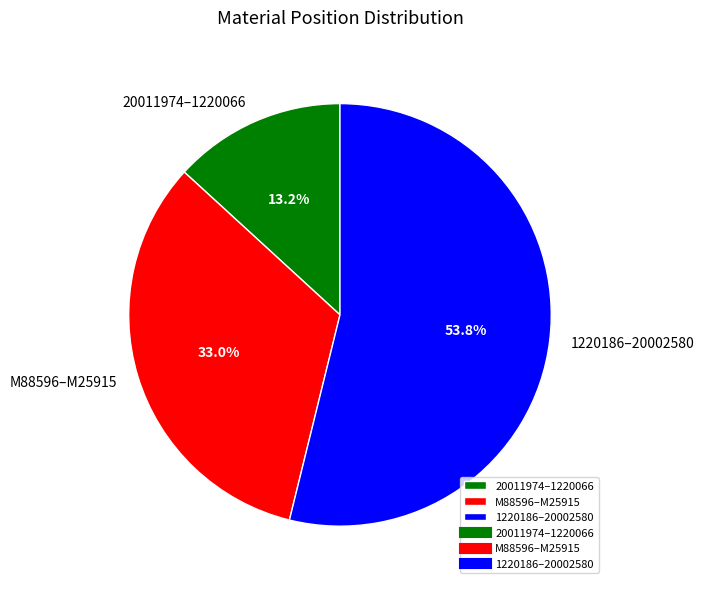

Which category has the biggest portion of the pie?

1220186–20002580